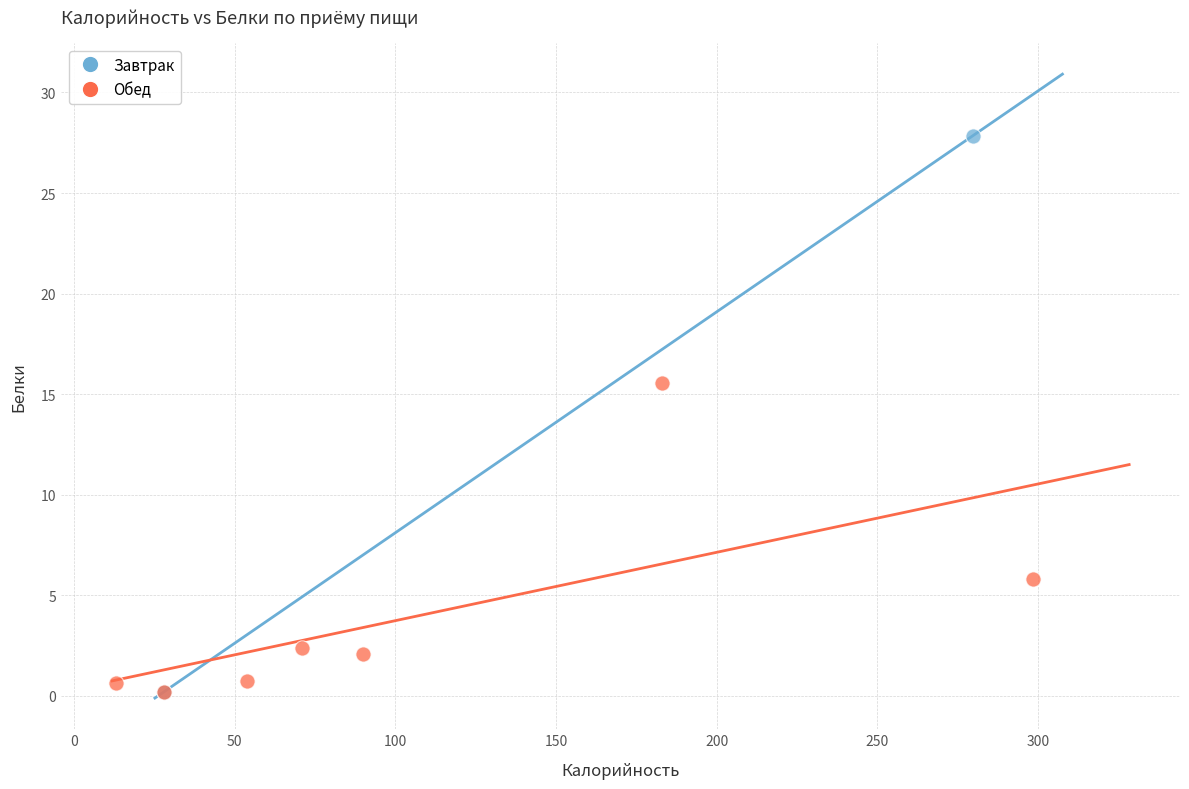

What are all the series names shown in the legend?

Завтрак, Обед